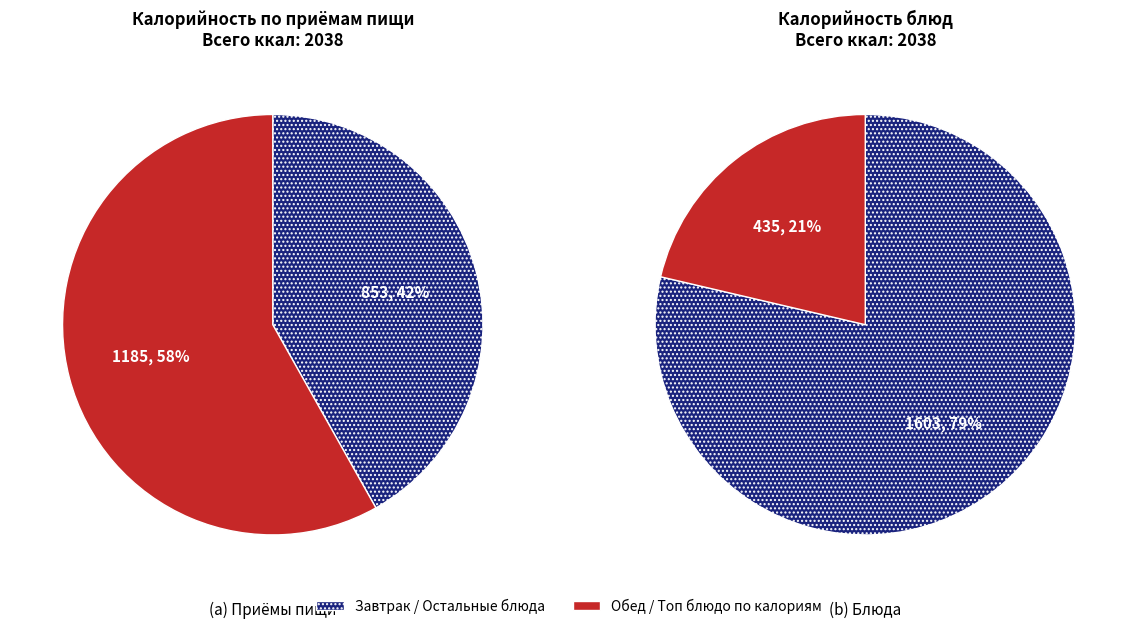

To the nearest percent, what portion does Суп рыбный со сметаной represent?

21%